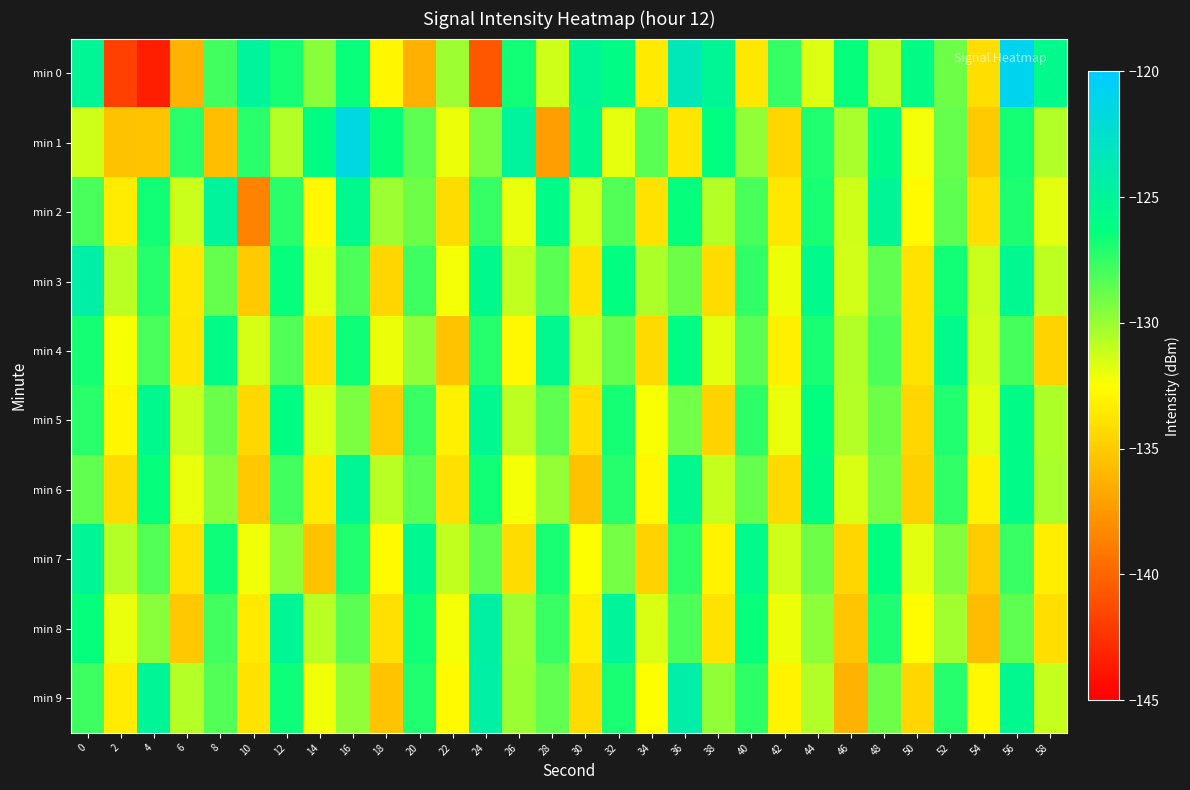

How many distinct data groups are displayed?

10